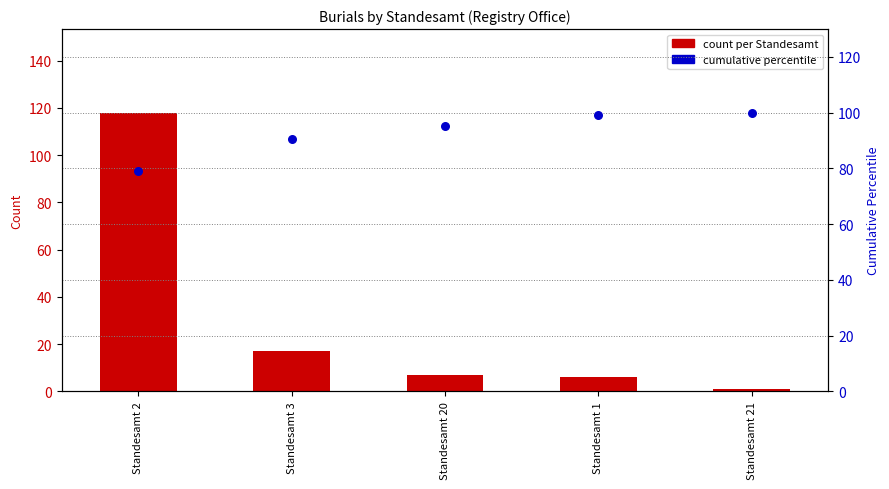

Which series has the largest total across all categories?

cumulative percentile